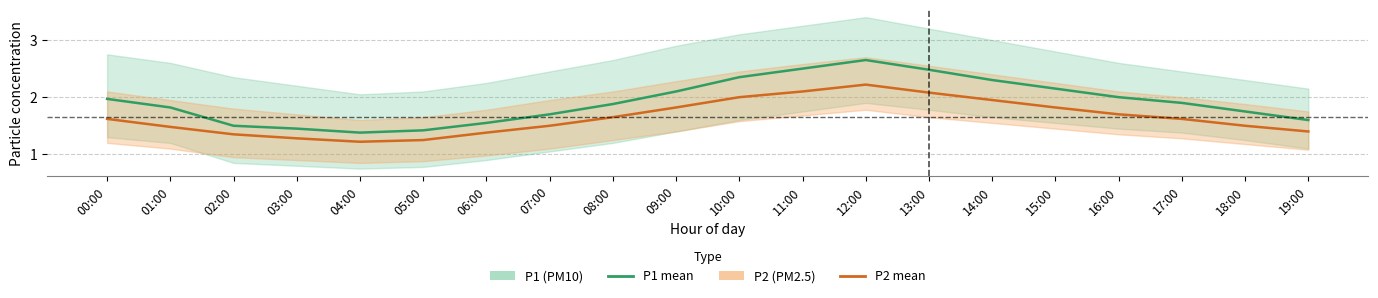

What is the sum of the P1 (PM10) values at 10:00 and 15:00?

4.5